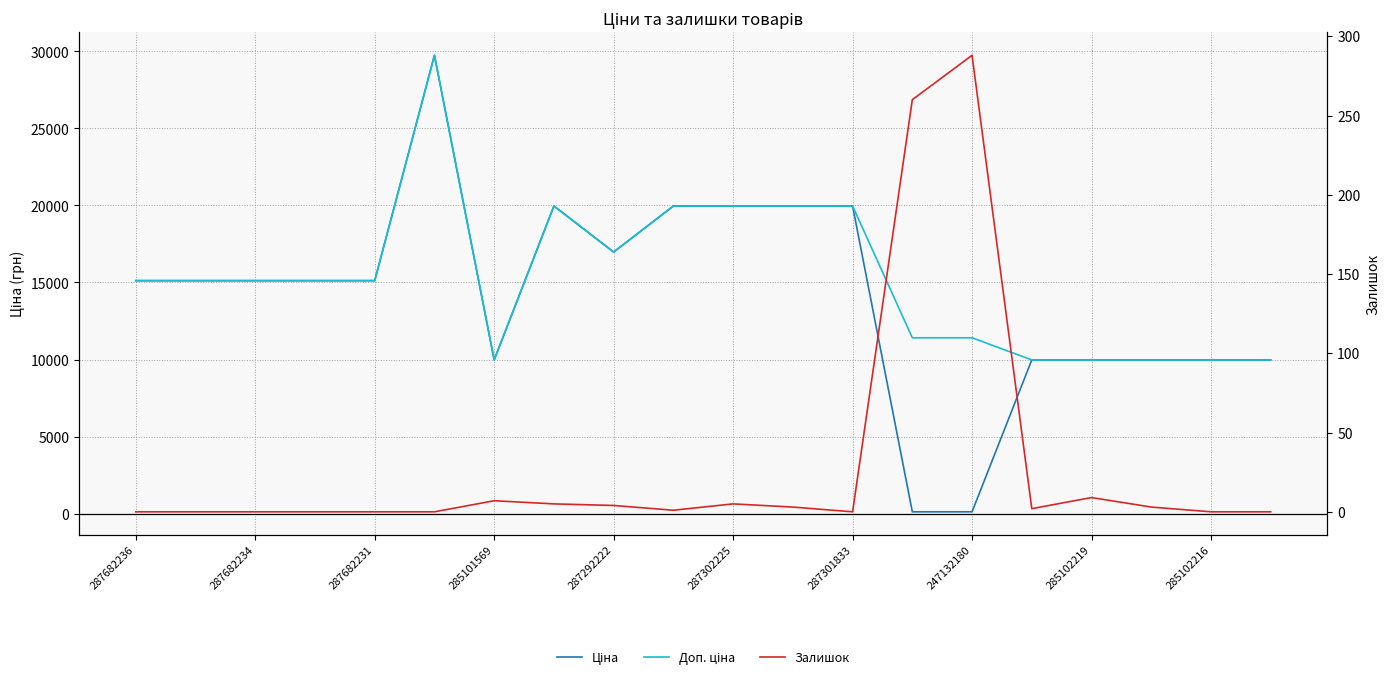

Reading right to left, transcribe all the data shown in this chart.

Ціна: 9975.0	9975.0	9975.0	9975.0	9975.0	114.1	114.1	19964.2	19964.2	19964.2	19964.2	16976.3	19964.2	9975.0	29747.2	15120.0	15120.0	15120.0	15120.0	15120.0
Доп. ціна: 9975.0	9975.0	9975.0	9975.0	9975.0	11410.0	11410.0	19964.2	19964.2	19964.2	19964.2	16976.3	19964.2	9975.0	29747.2	15120.0	15120.0	15120.0	15120.0	15120.0
Залишок: 0.0	0.0	3.0	9.0	2.0	288.0	260.0	0.0	3.0	5.0	1.0	4.0	5.0	7.0	0.0	0.0	0.0	0.0	0.0	0.0